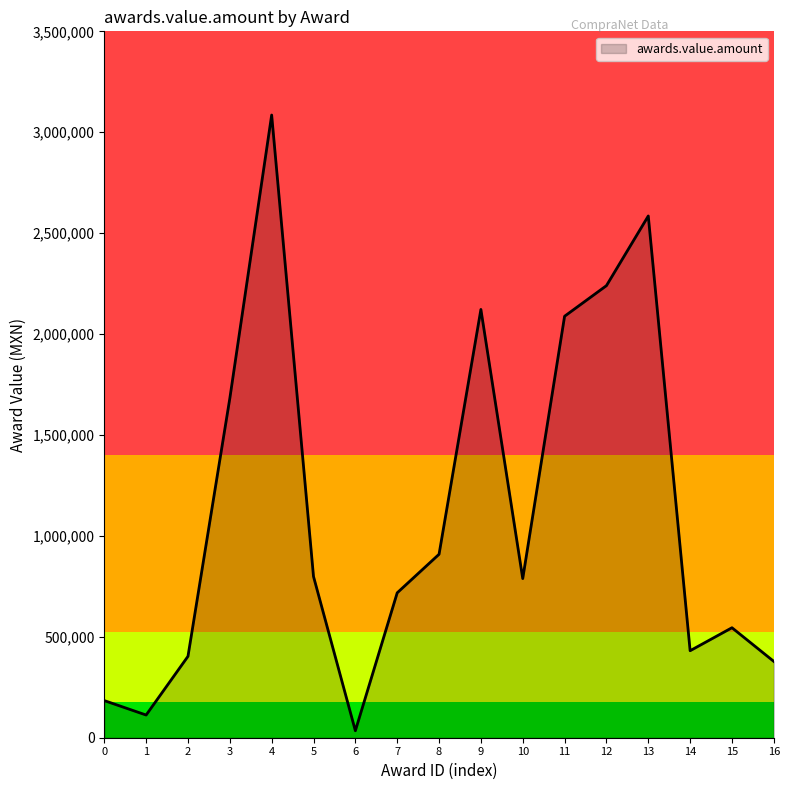

What is the greatest value displayed?

3085322.3